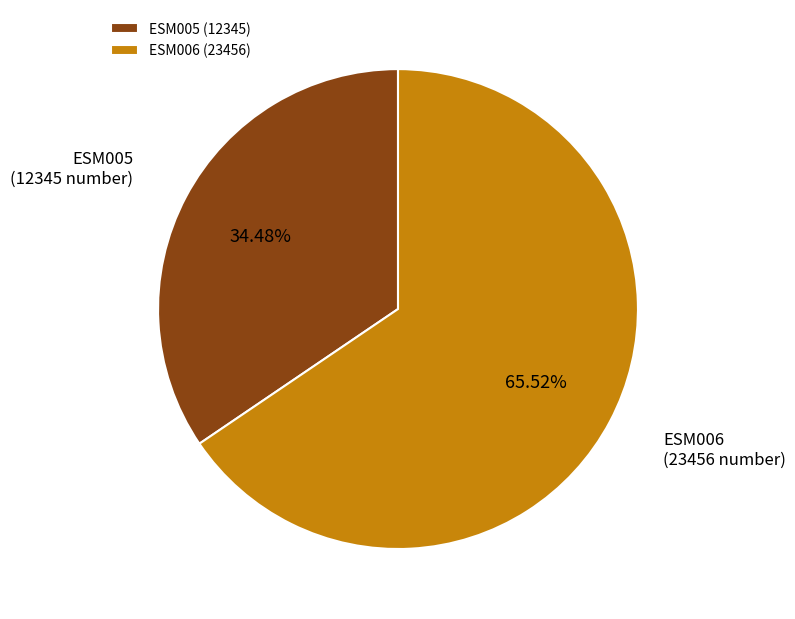

Do ESM006 (23456) and ESM005 (12345) together represent more than half of the pie?

Yes